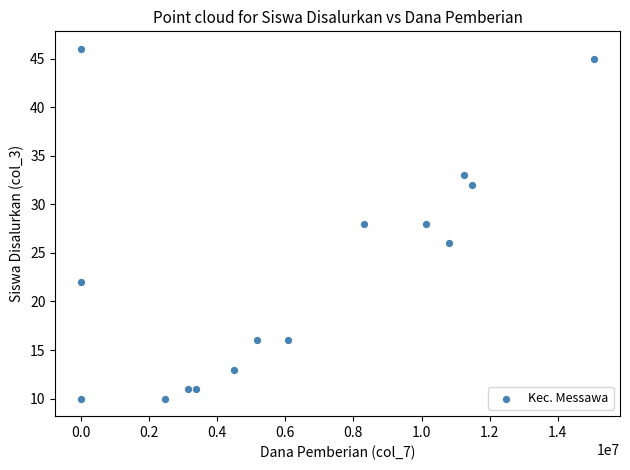

What is the range of Y values (max minus min)?

36